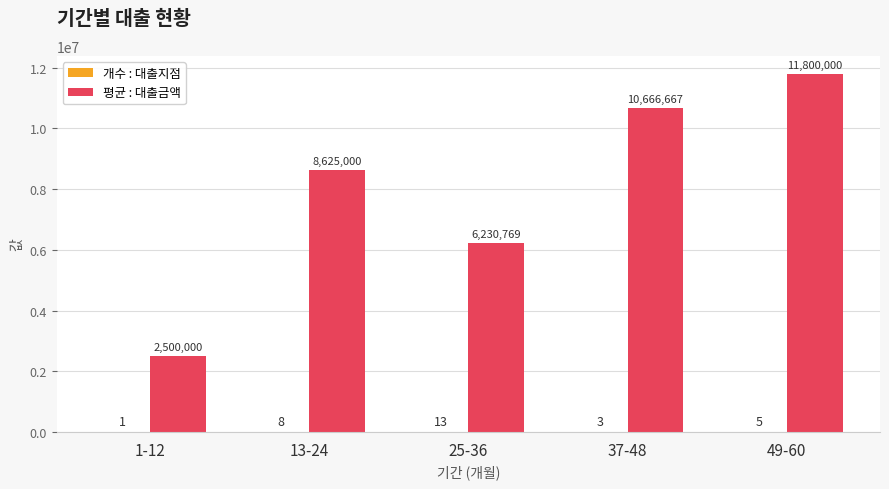

Which category has the highest value across all series?

49-60